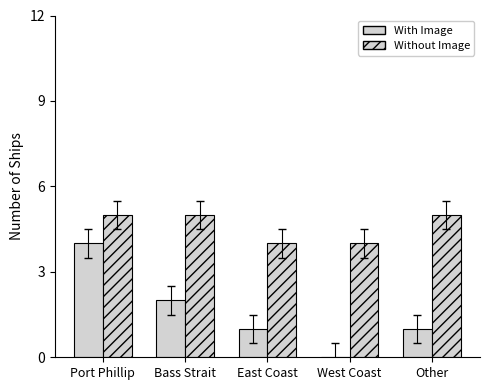

Count the With Image values in the range 1 to 2.

3